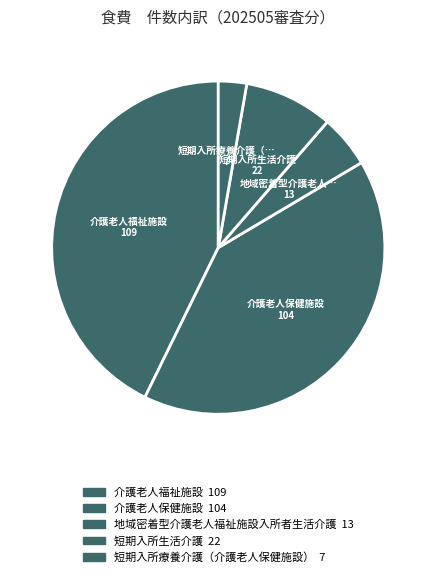

To the nearest percent, what is the difference between the largest and smallest slice percentages?

40%